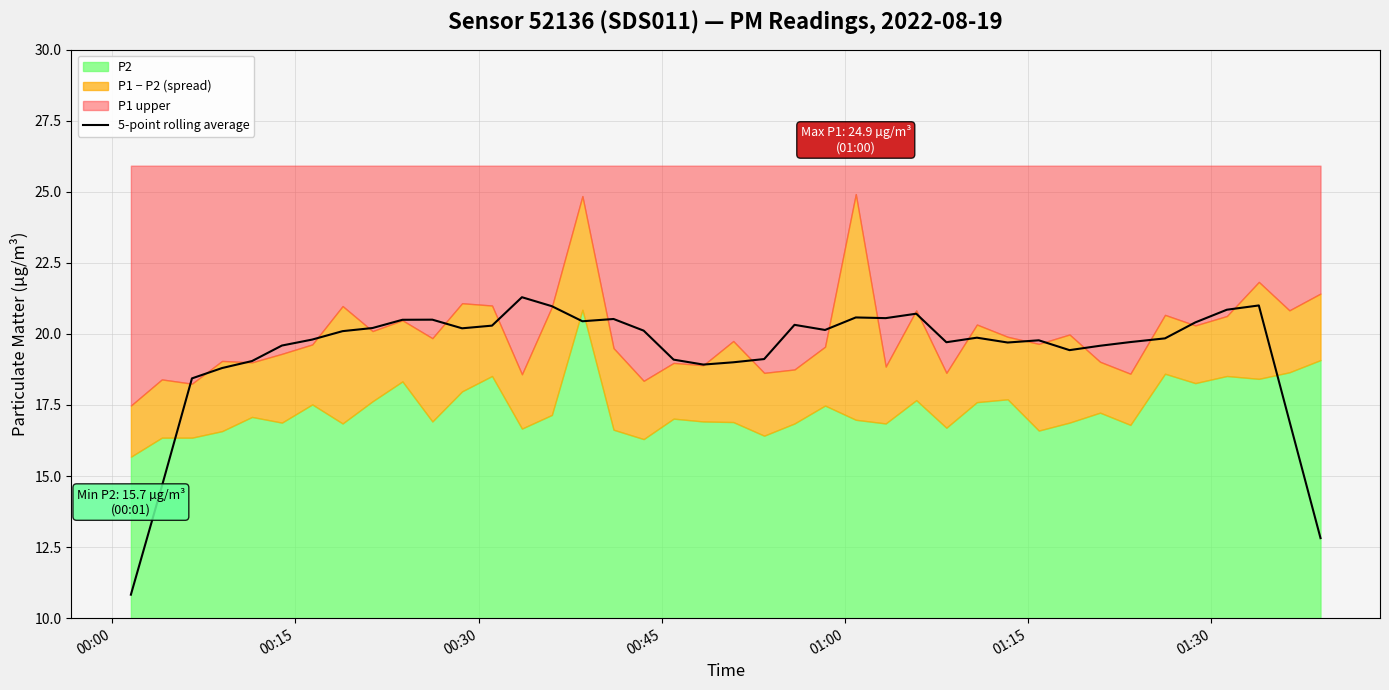

What is the maximum value for 5-point rolling average?

21.3